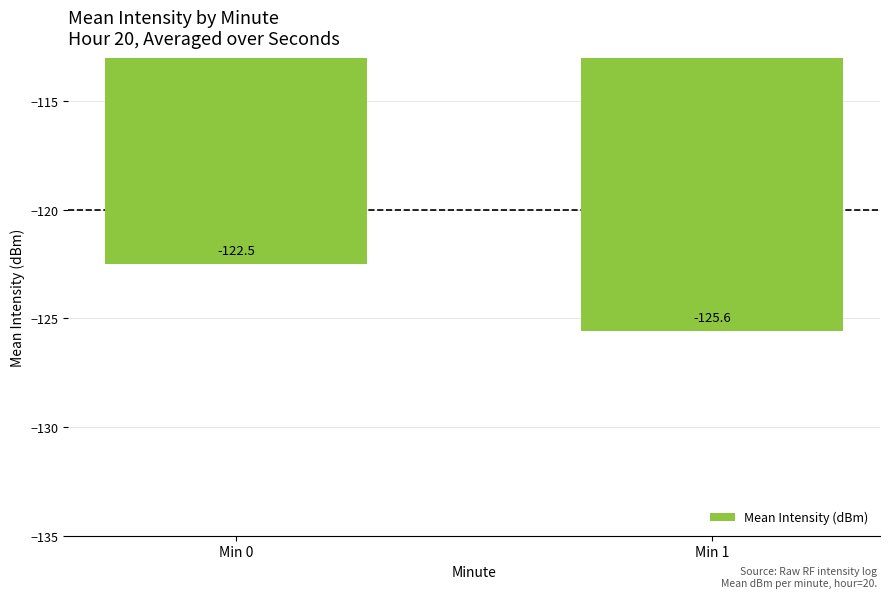

At which category does the chart reach its peak across all series?

Min 0